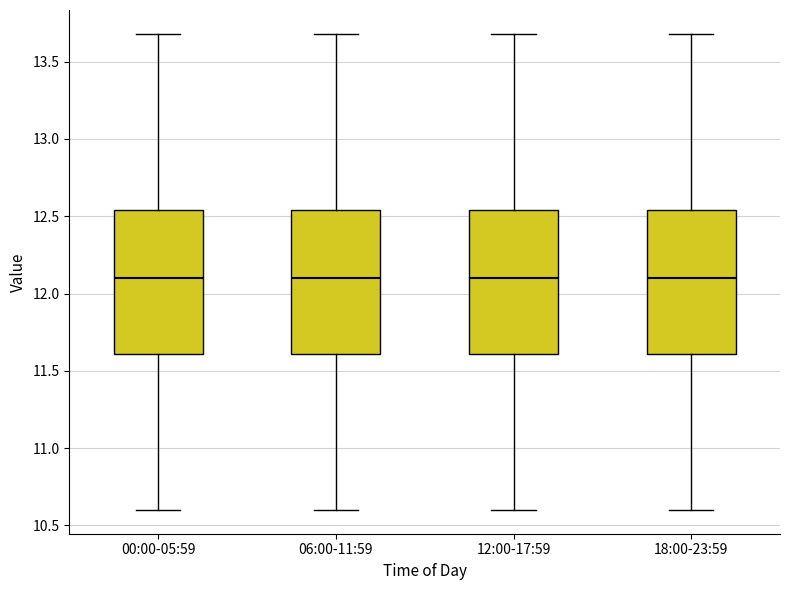

Reading left to right, read every box against the y-axis: the position of its median line, the range the box covers, and the ends of its whiskers. The values are not printed on the chart, so give them approximately, as read against the axis.

00:00-05:59: median 12.10, box 11.60 to 12.55, whiskers 10.60 to 13.70
06:00-11:59: median 12.10, box 11.60 to 12.55, whiskers 10.60 to 13.70
12:00-17:59: median 12.10, box 11.60 to 12.55, whiskers 10.60 to 13.70
18:00-23:59: median 12.10, box 11.60 to 12.55, whiskers 10.60 to 13.70